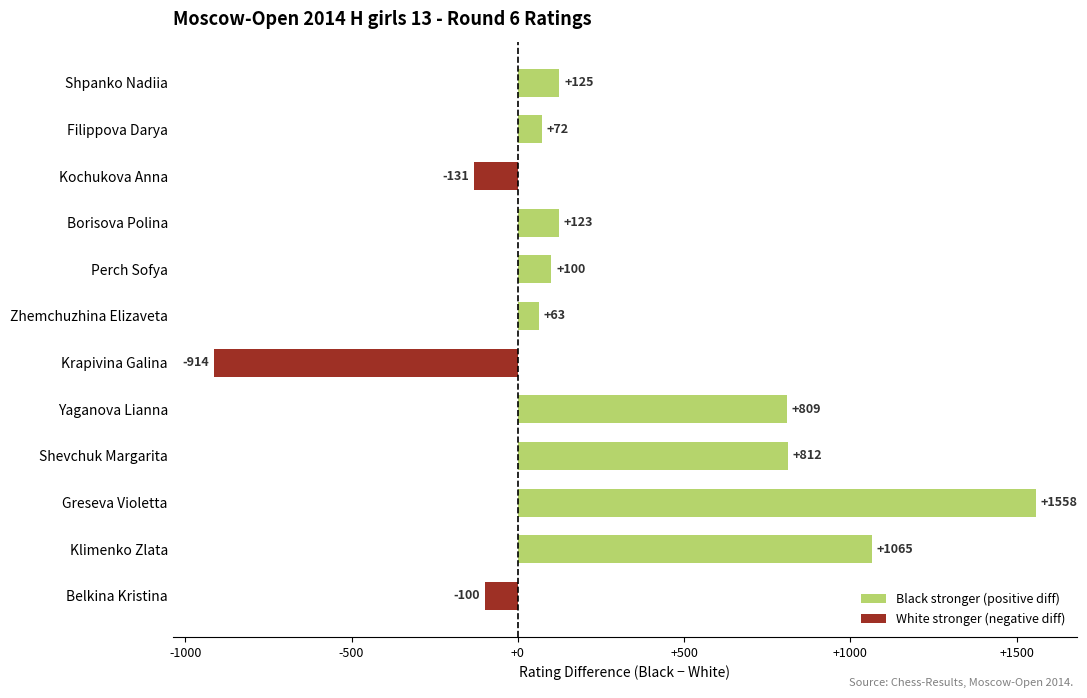

What is the value of the 10th bar from the top?

1558